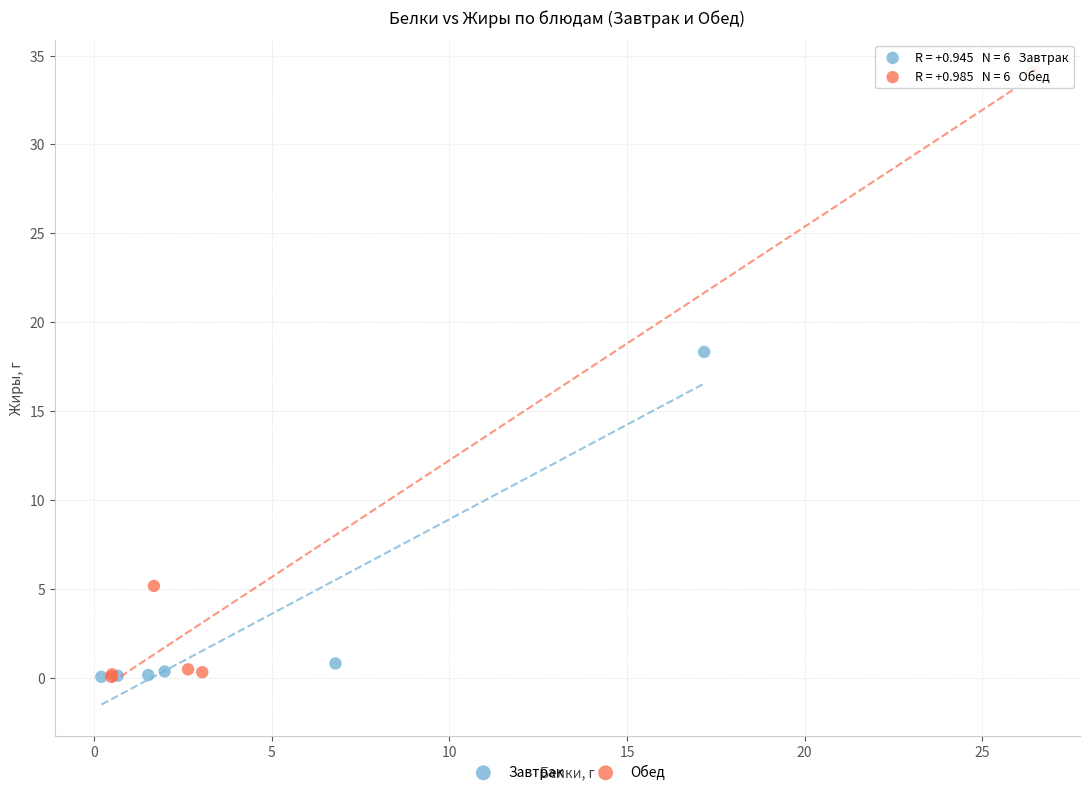

Which series reaches the maximum Y coordinate?

Обед